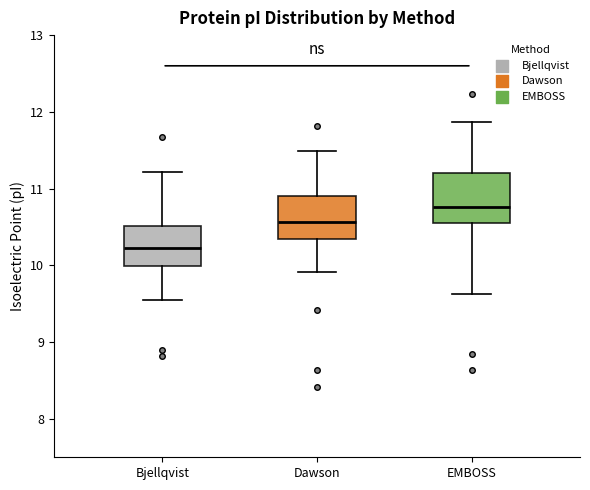

Reading left to right, read every box against the y-axis: the position of its median line, the range the box covers, and the ends of its whiskers. The values are not printed on the chart, so give them approximately, as read against the axis.

Bjellqvist: median 10.2, box 10.0 to 10.5, whiskers 9.5 to 11.2
Dawson: median 10.6, box 10.4 to 10.9, whiskers 9.9 to 11.5
EMBOSS: median 10.8, box 10.6 to 11.2, whiskers 9.6 to 11.9